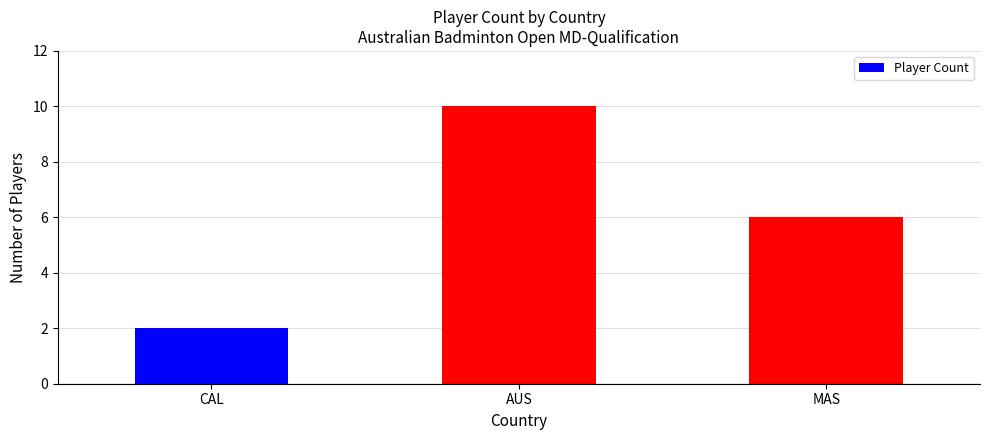

What position from the left is MAS?

3